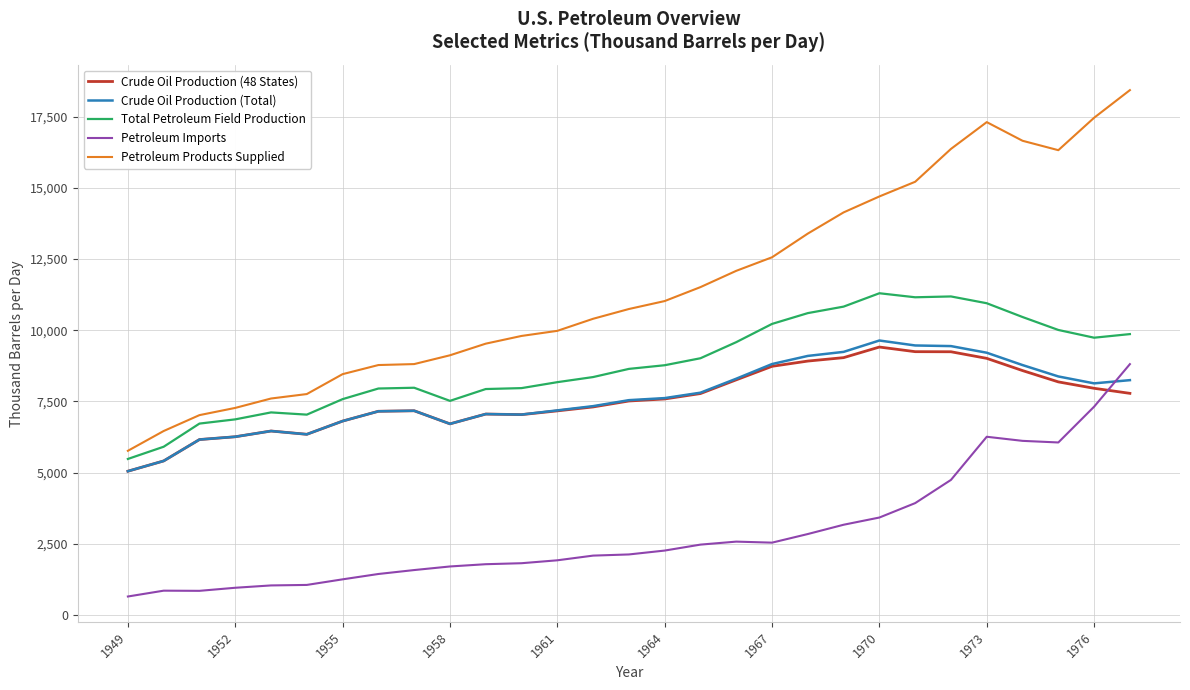

True or false: Crude Oil Production (Total) and Total Petroleum Field Production intersect in this chart.

False